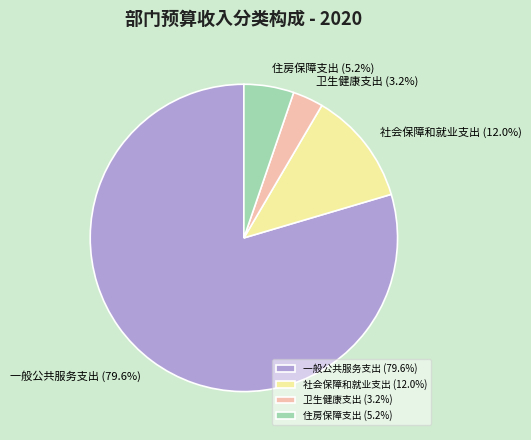

The 住房保障支出 slice represents 5% of the pie. True or false?

True